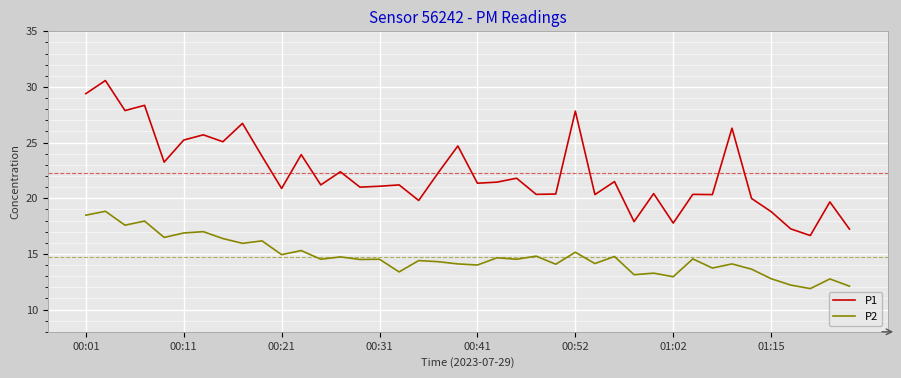

Rank the series by their average value, from highest to lowest.

P1, P2